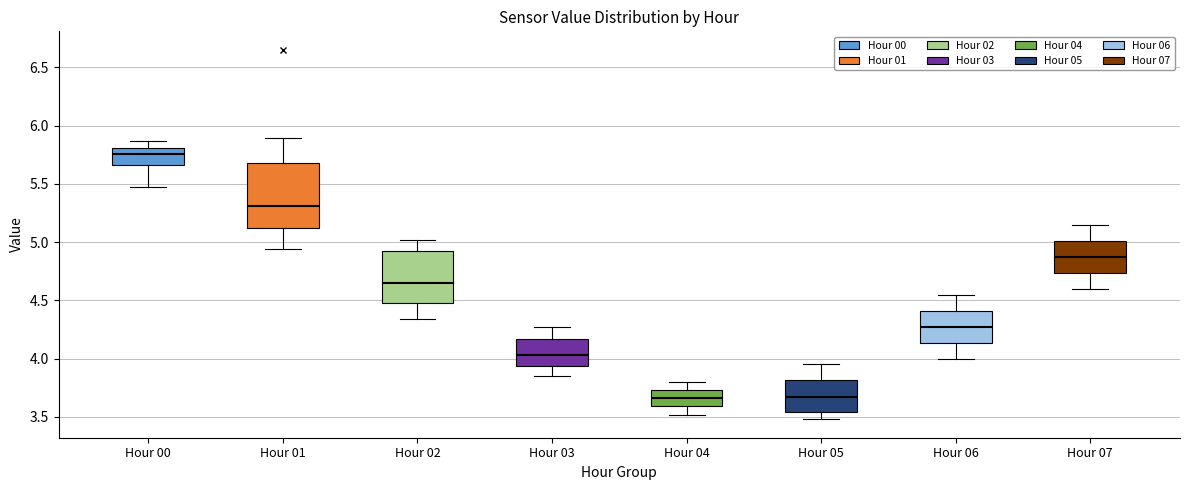

Which box has the highest median line?

Hour 00